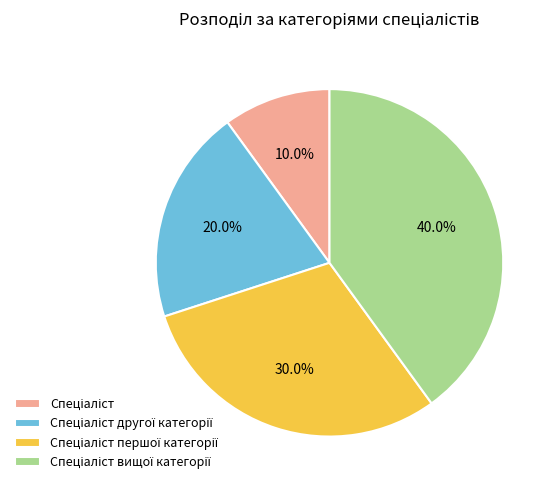

Is there a majority slice in this chart?

No